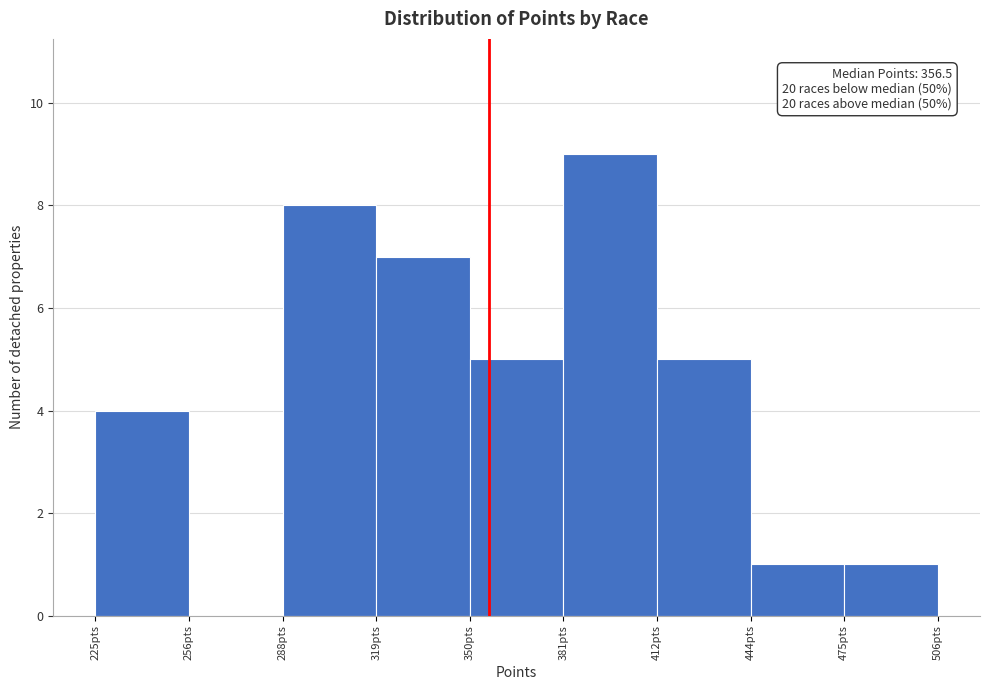

Over which range of the x-axis is the bar tallest?

380 to 415